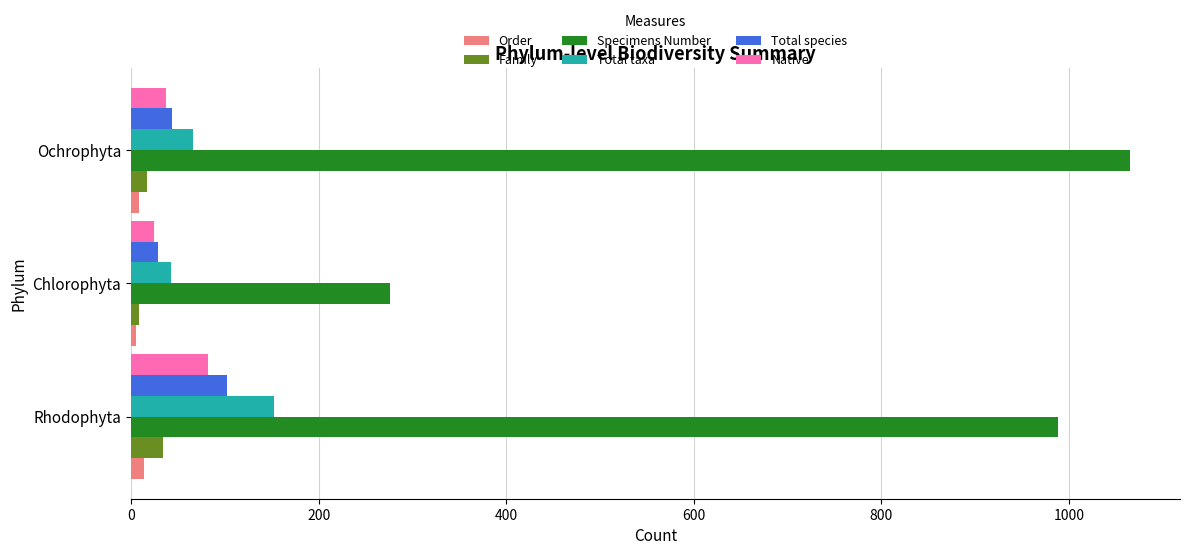

Count the number of data series in this chart.

6